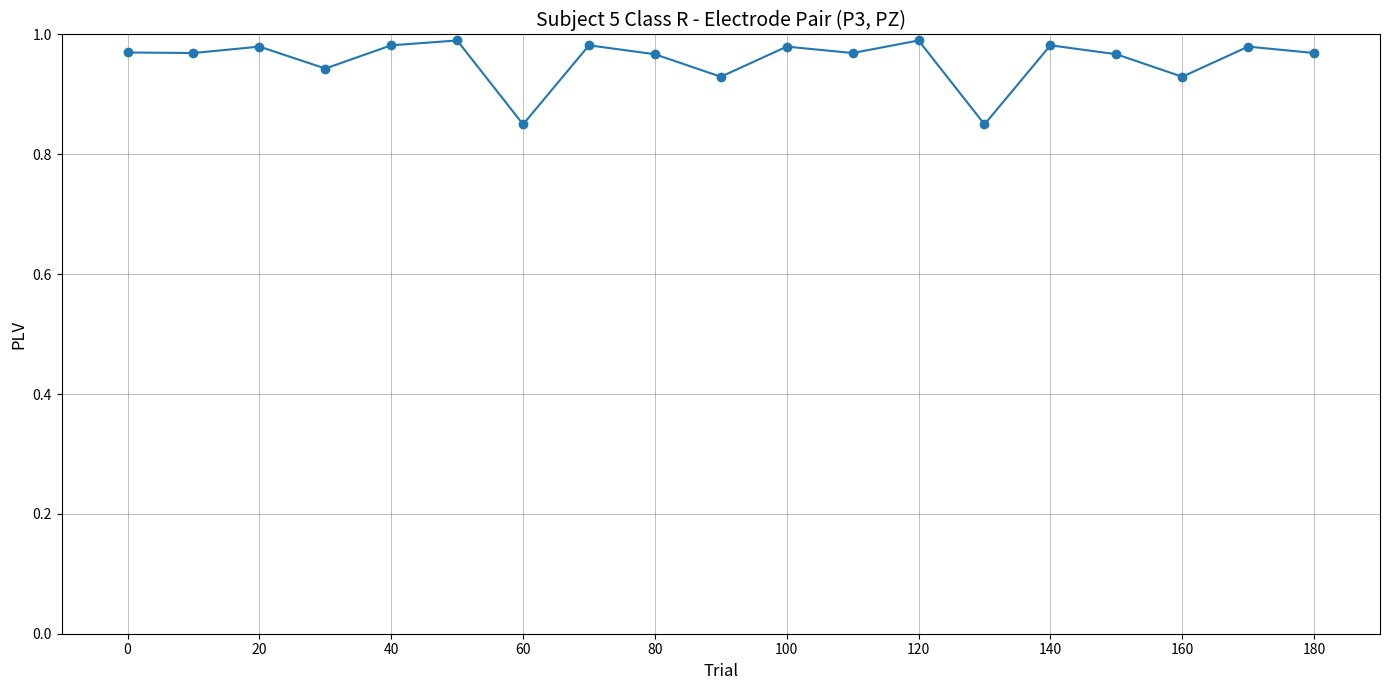

What is the sum of all values?

18.2